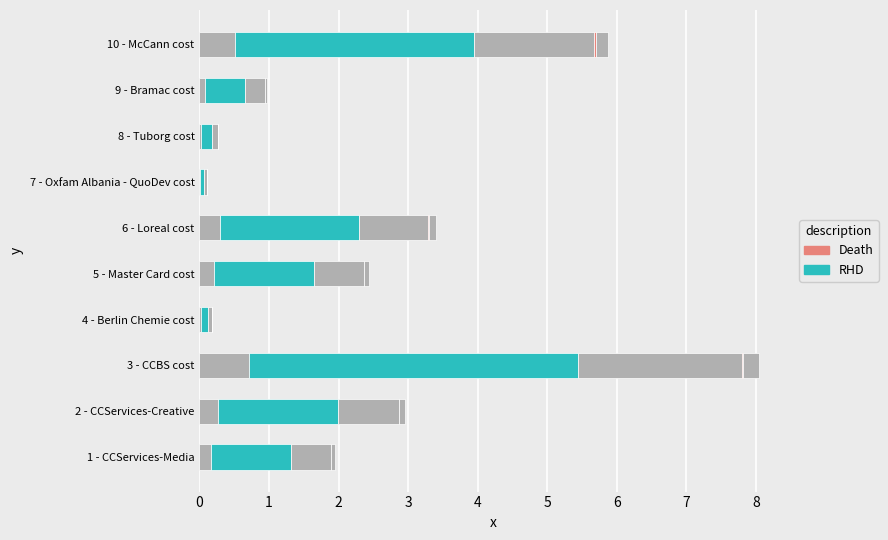

Which series has the largest total across all categories?

RHD